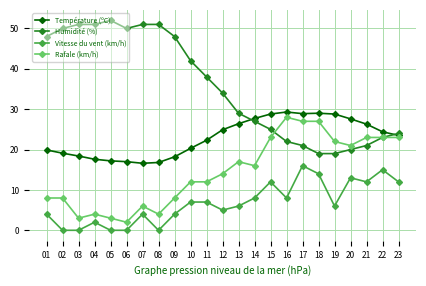

Rank the series at 18 from highest to lowest value.

Température (ºC), Rafale (km/h), Humidité (%), Vitesse du vent (km/h)